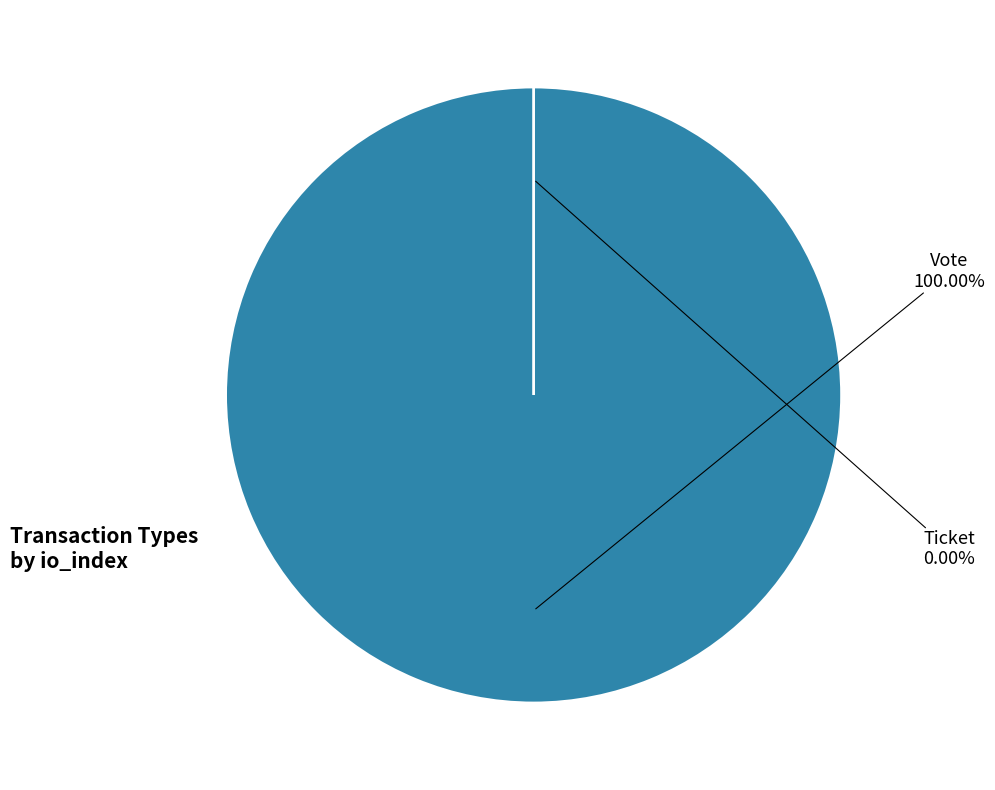

Is Ticket the majority of the pie?

No